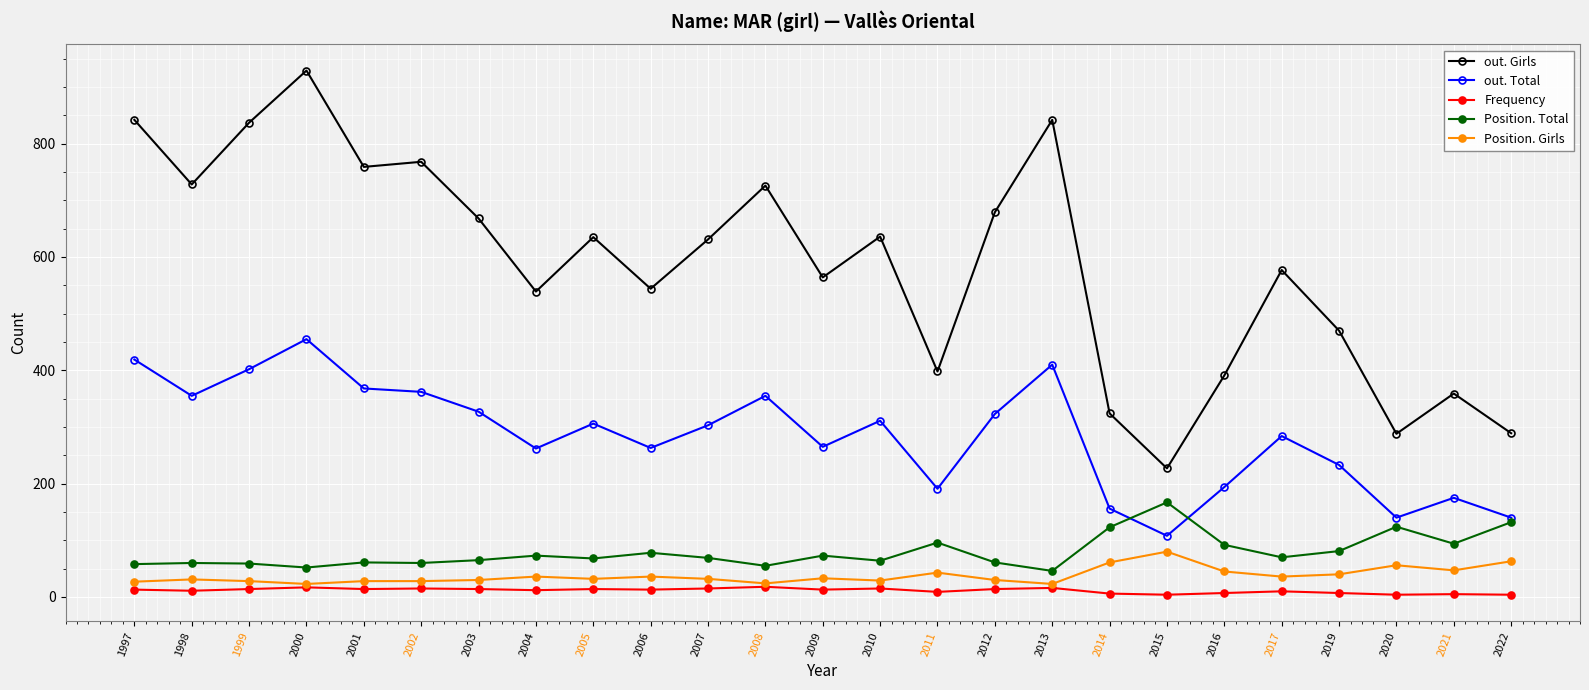

What is the value of the out. Girls point at the 7th from the left?

668